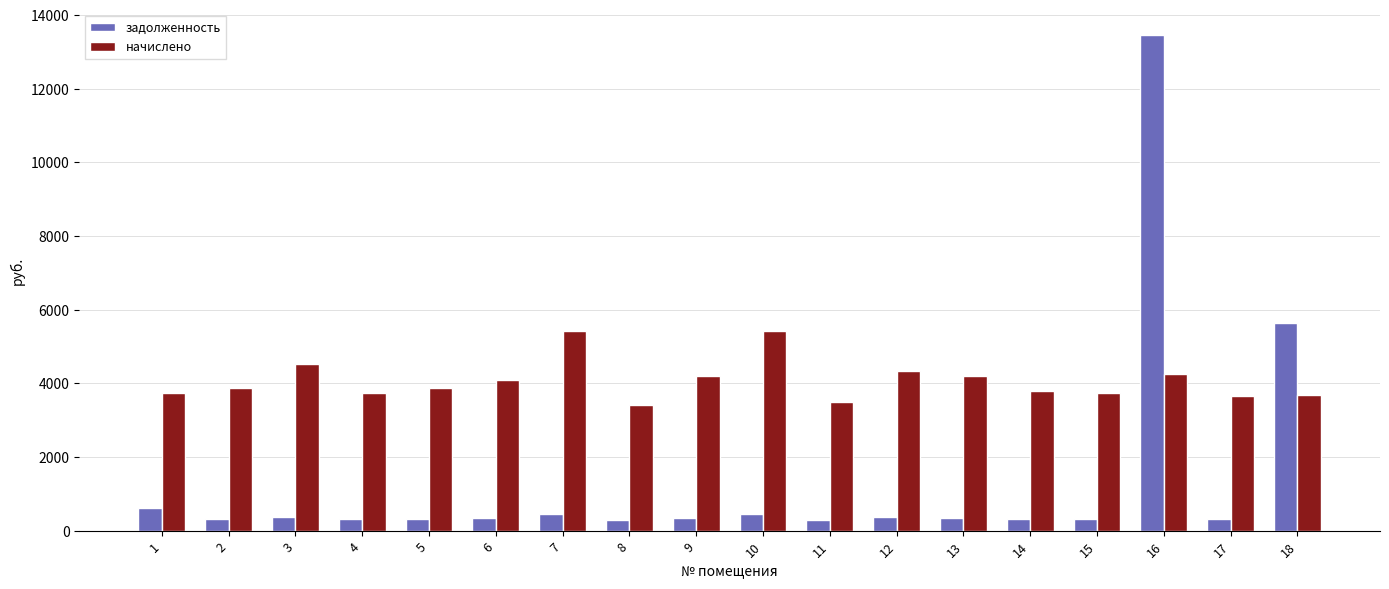

The задолженность series shows 376.6 at 3. True or false?

True